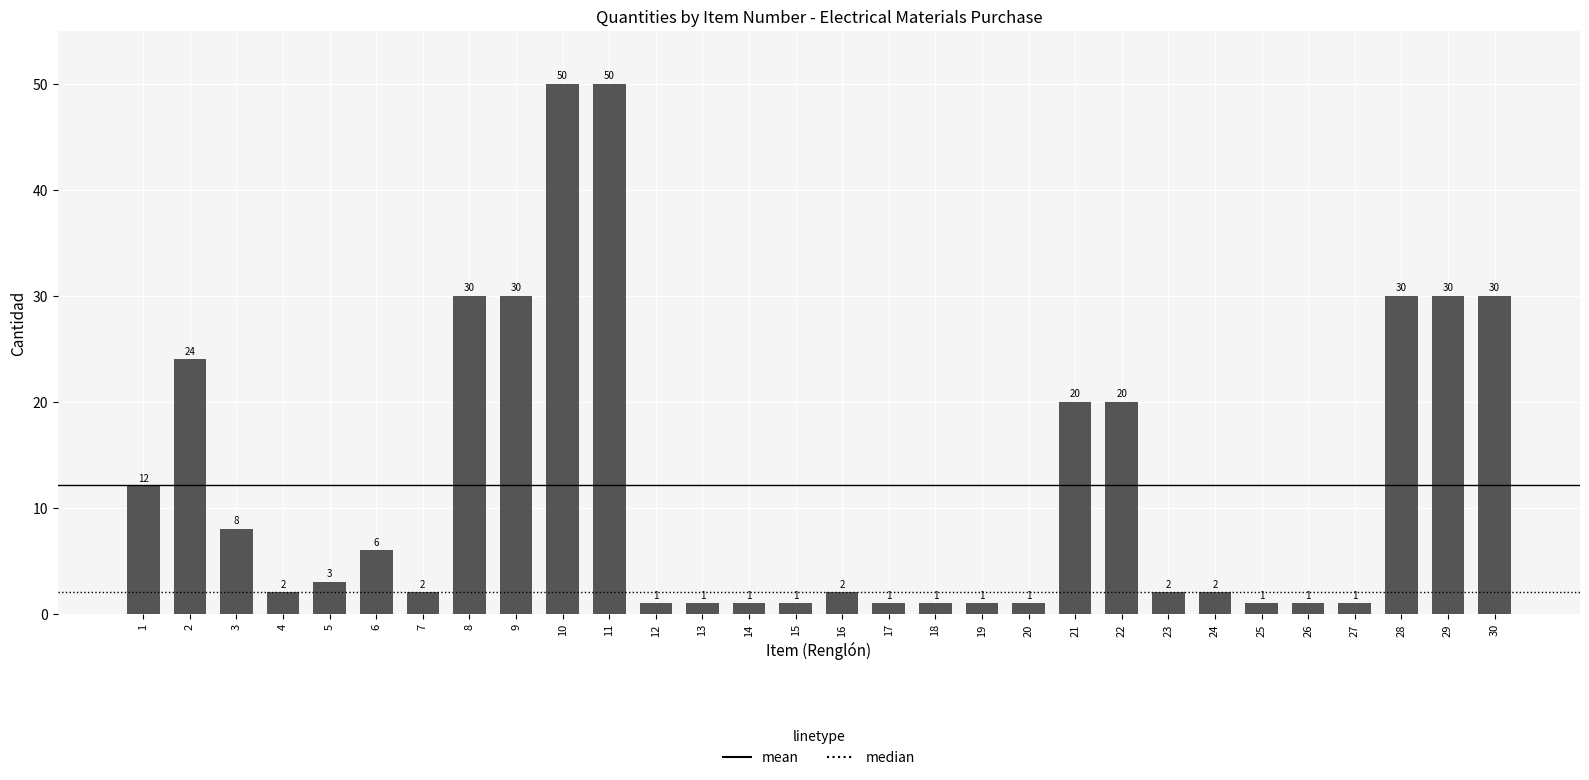

The value at 25 is 1. True or false?

True